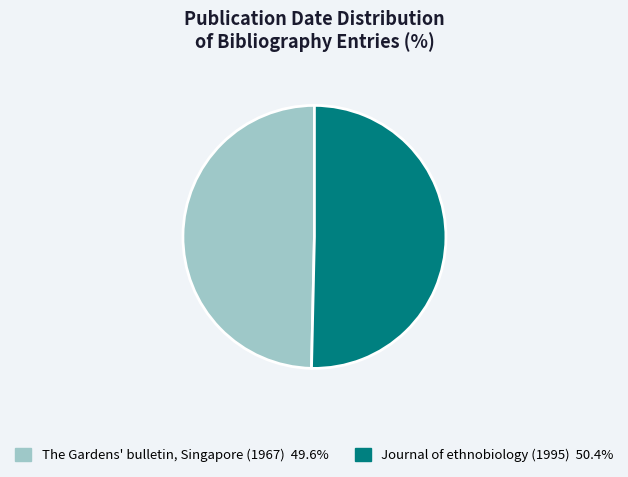

Is there a majority slice in this chart?

Yes